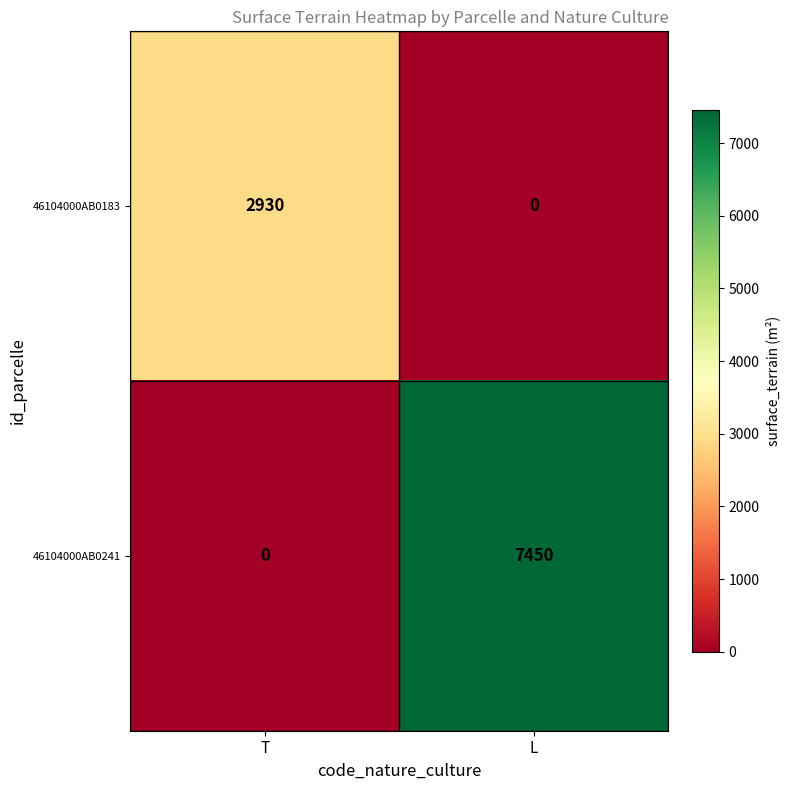

At which category does the chart reach its peak across all series?

L